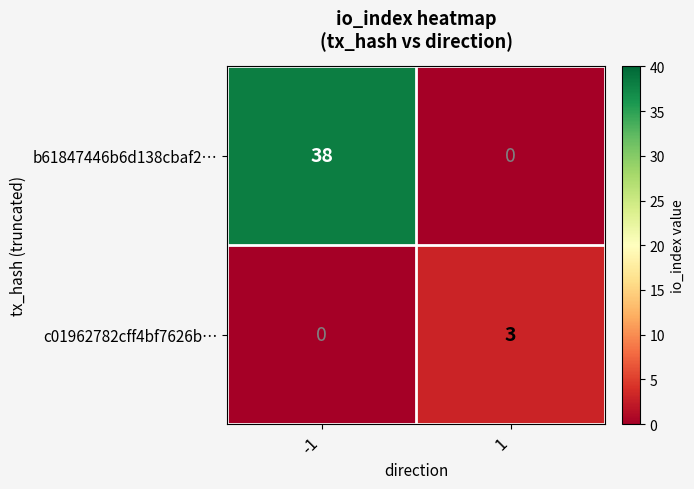

Which series has the largest total across all categories?

b61847446b6d138cbaf2…